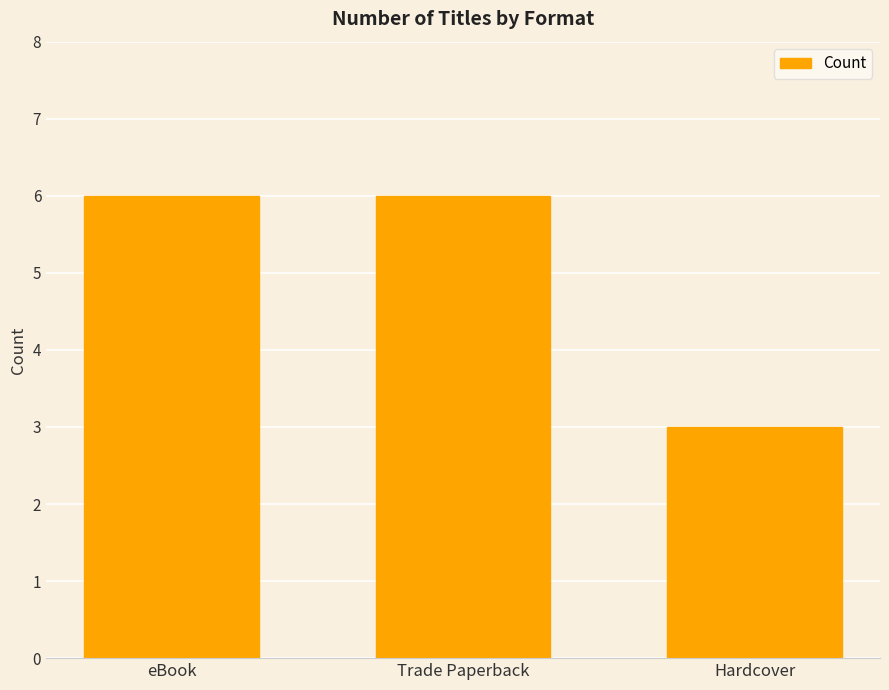

What is the label of the 1st bar from the right?

Hardcover